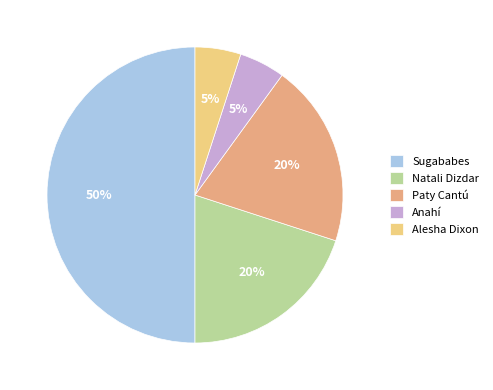

Does Alesha Dixon account for over 50% of the chart?

No